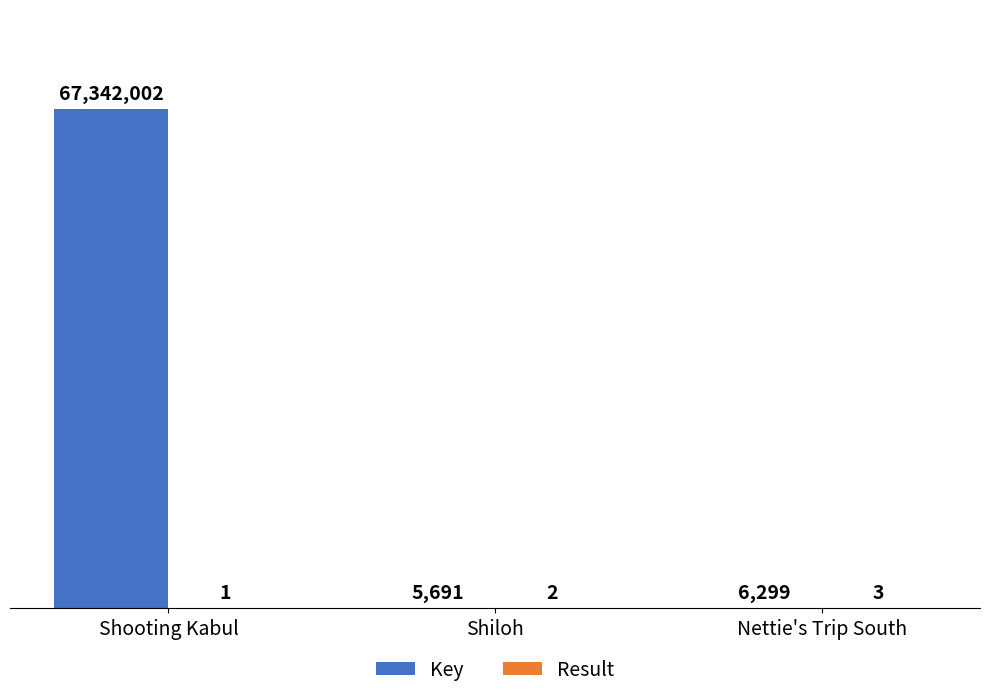

Read the Result value at Nettie's Trip South.

3